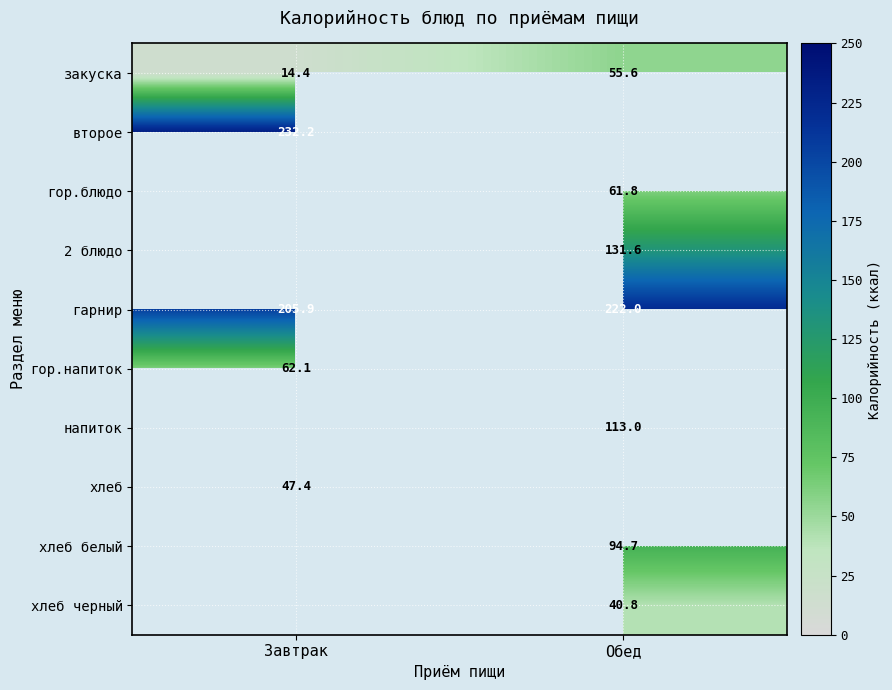

The value of 2 блюдо at Обед is 131.6. True or false?

True